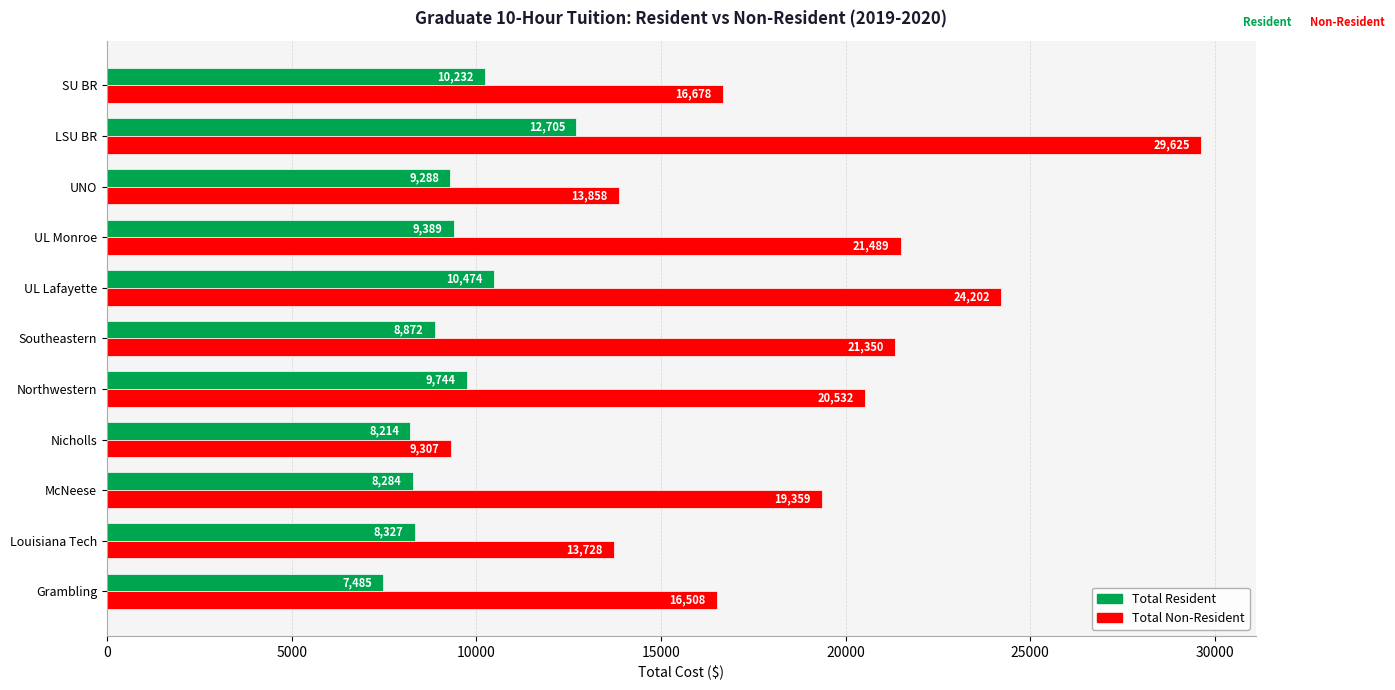

What is the average value of the Total Resident series?

9365